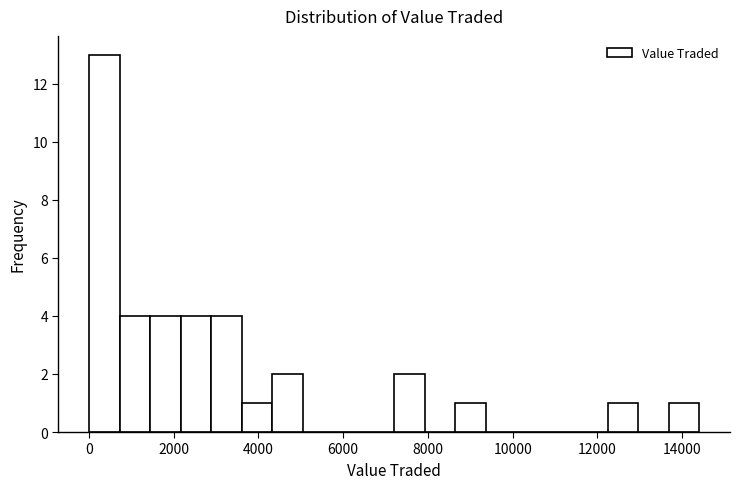

Read against the x-axis, roughly where is the centre of the tallest bar?

400